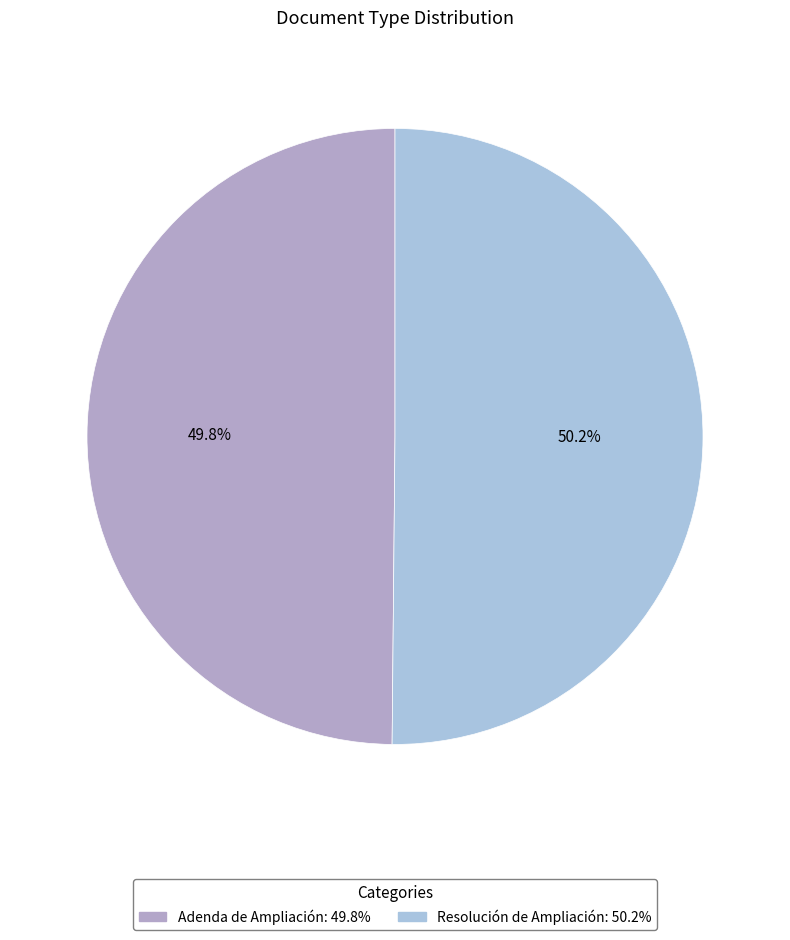

Count the number of slices in the pie.

2